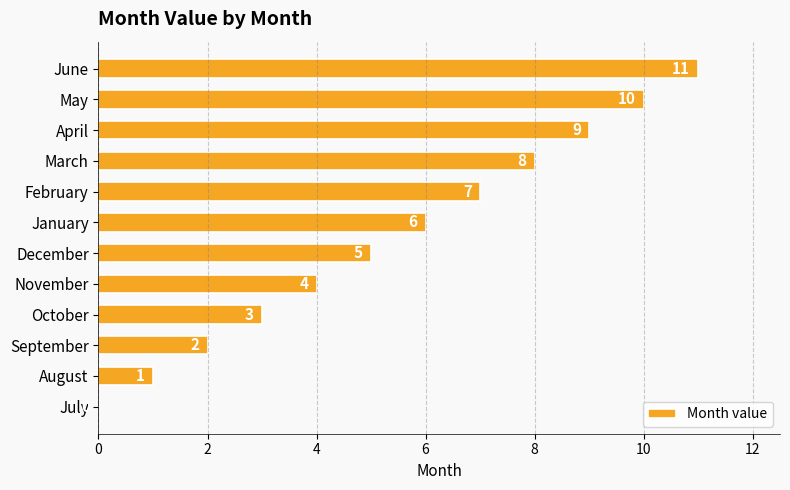

At which label is the value closest to 5?

December